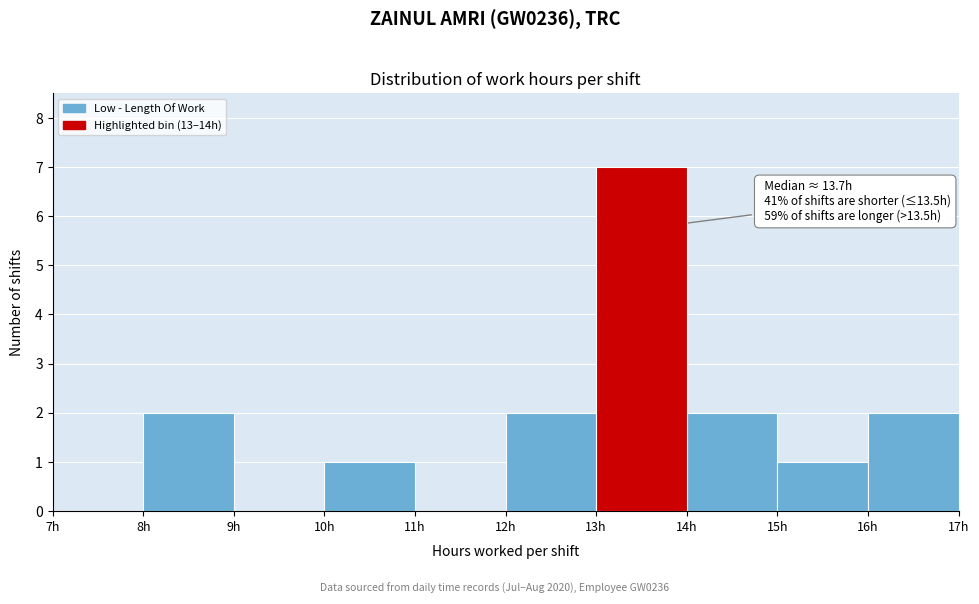

Which range on the x-axis has the tallest bar?

13 to 14